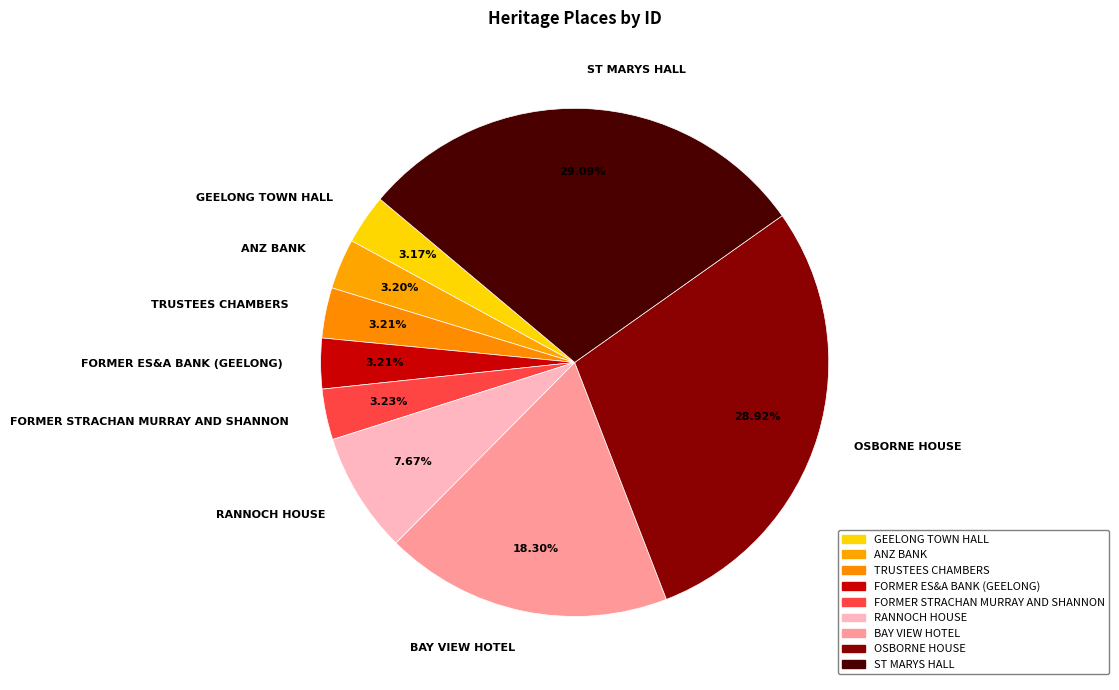

What is the total percentage of ST MARYS HALL and RANNOCH HOUSE?

36.8%